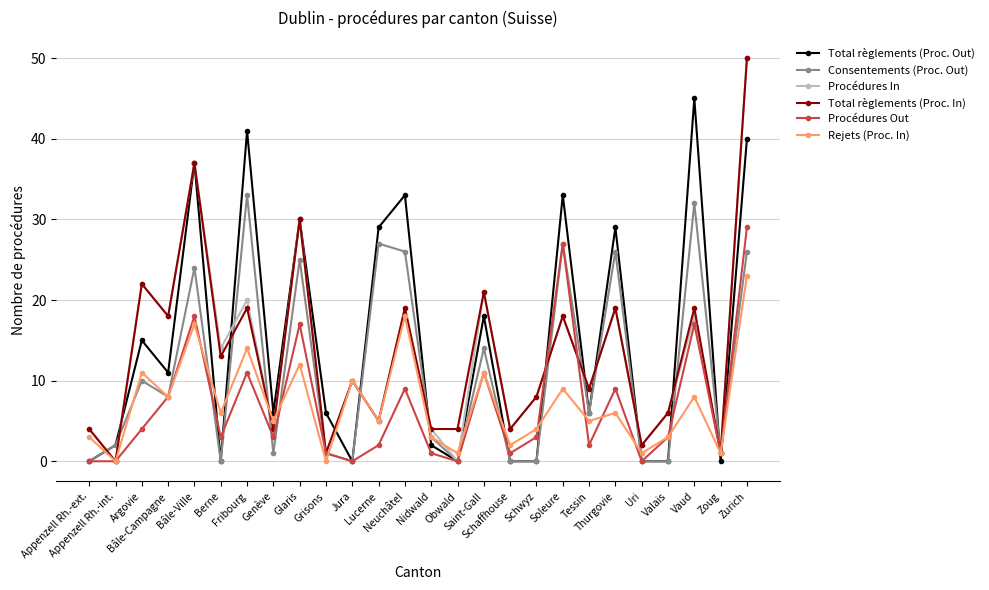

True or false: Procédures In has more than 2 interior local peaks.

True